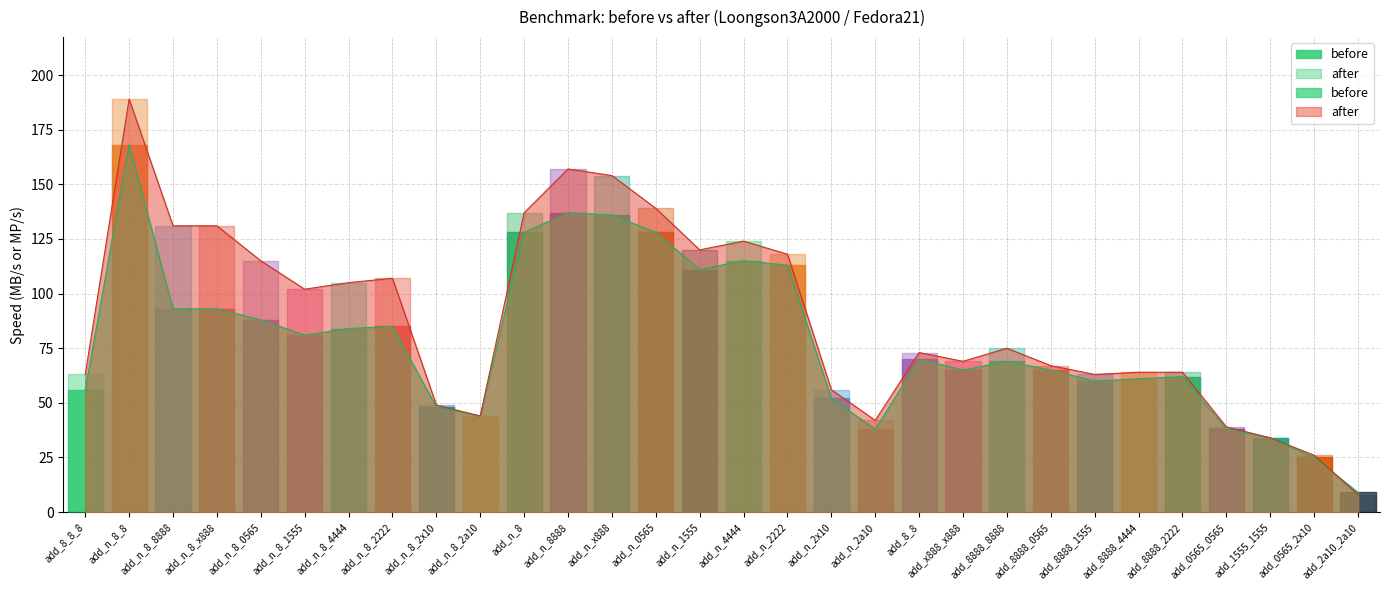

What are all the series names shown in the legend?

before, after